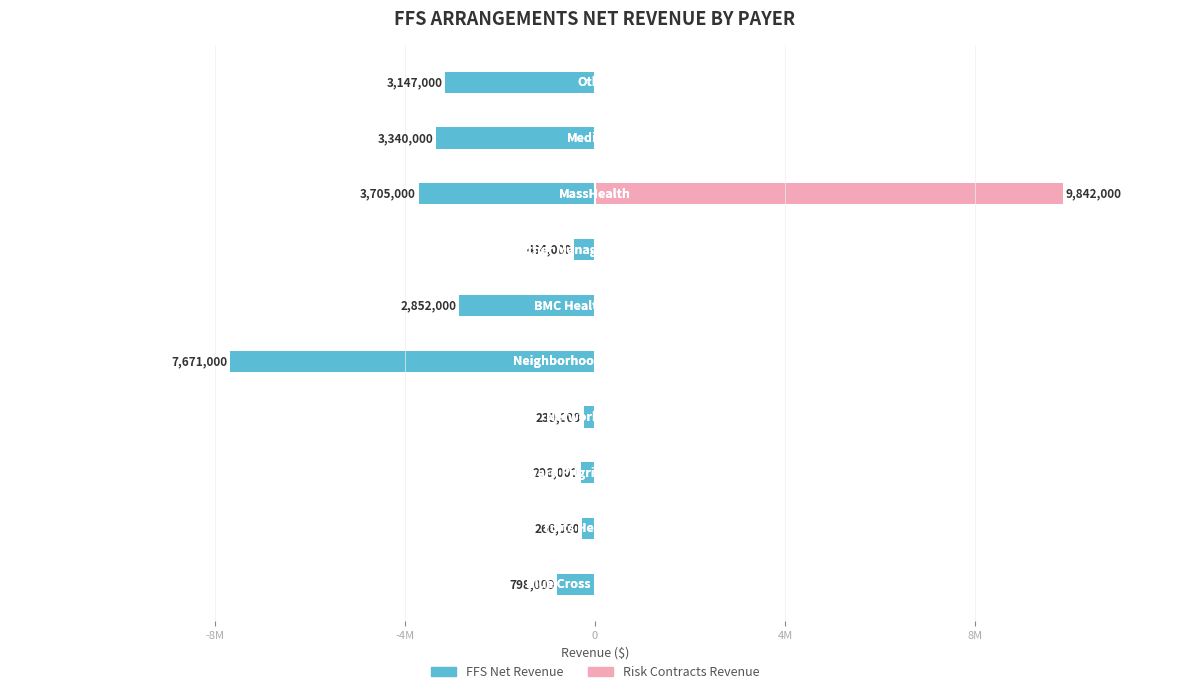

What is the lowest value of the FFS Net Revenue series?

-7671000